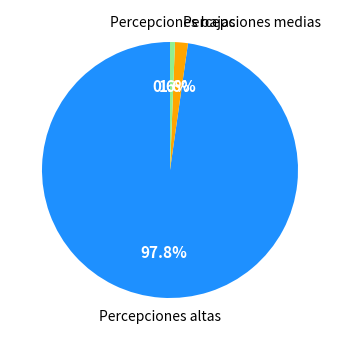

How many segments does this pie chart have?

3